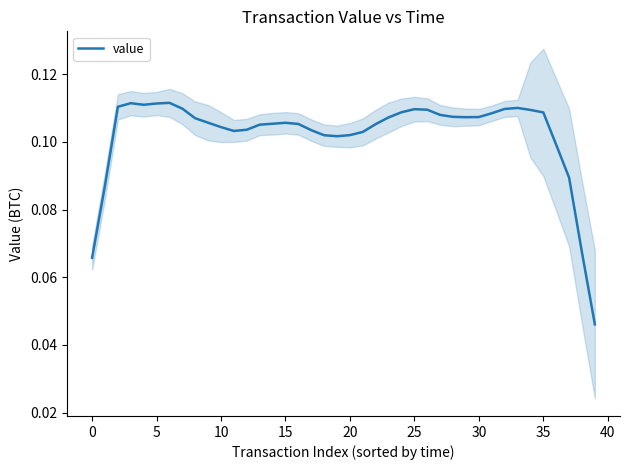

At which category does the chart reach its minimum across all series?

39